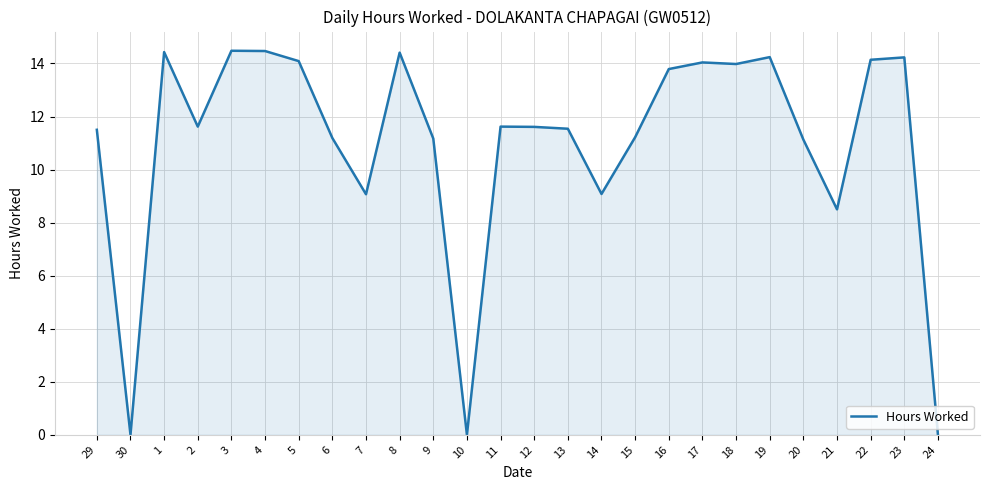

What position from the left is 4?

6